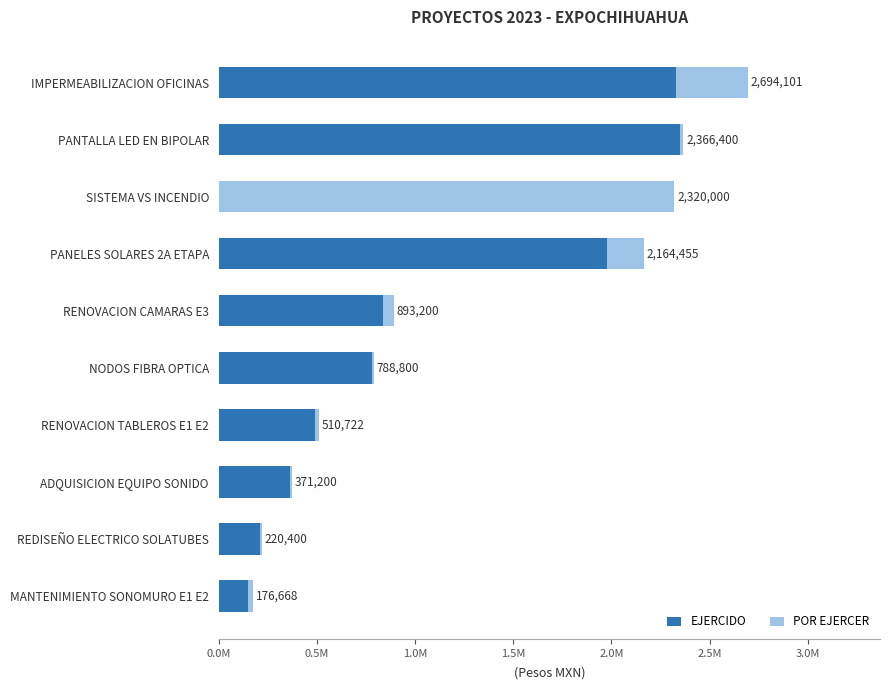

What are all the series names shown in the legend?

EJERCIDO, POR EJERCER